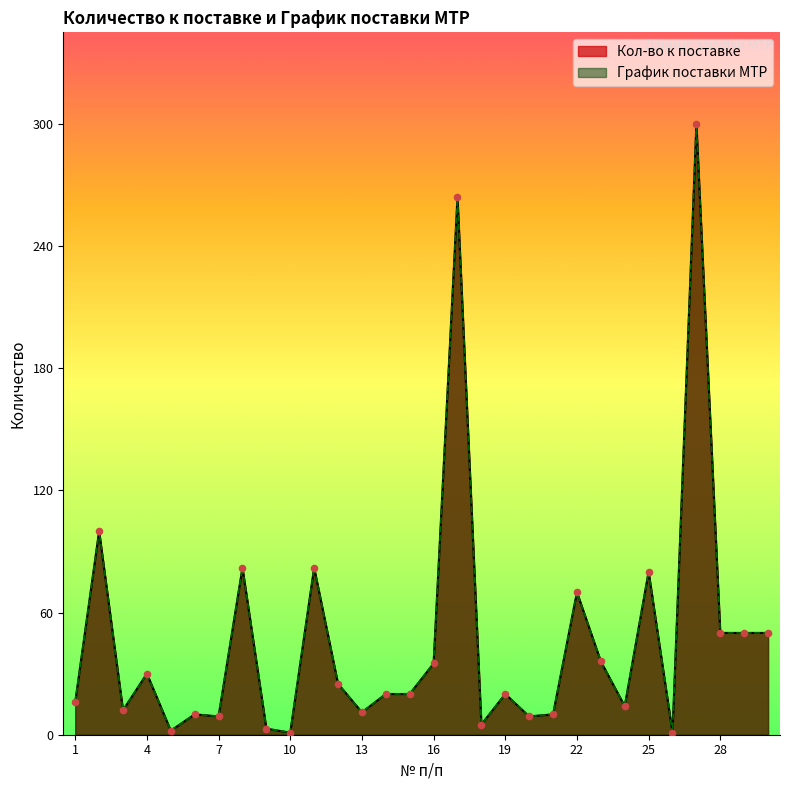

Is the value of График поставки МТР at 2 greater than the value of Кол-во к поставке at 11?

Yes